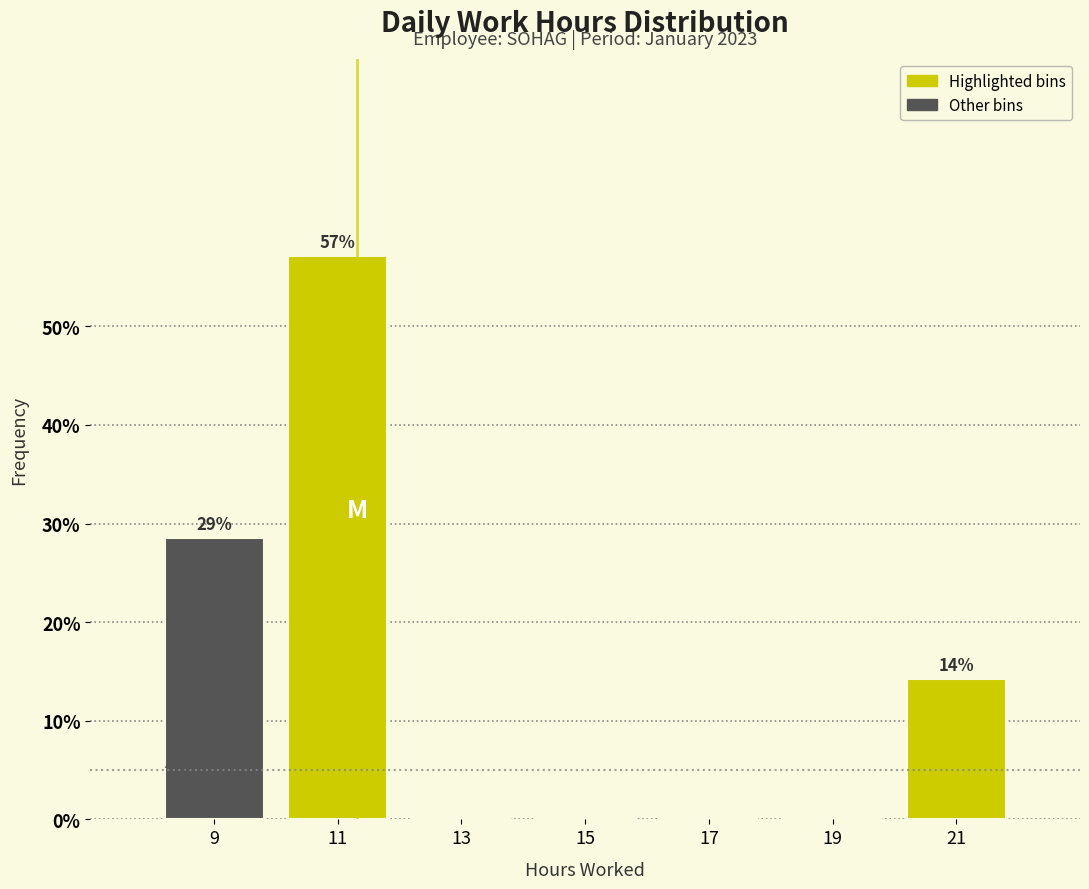

Reading right to left, what are all the values shown in this chart?

21=14.3	19=0.0	17=0.0	15=0.0	13=0.0	11=57.1	9=28.6